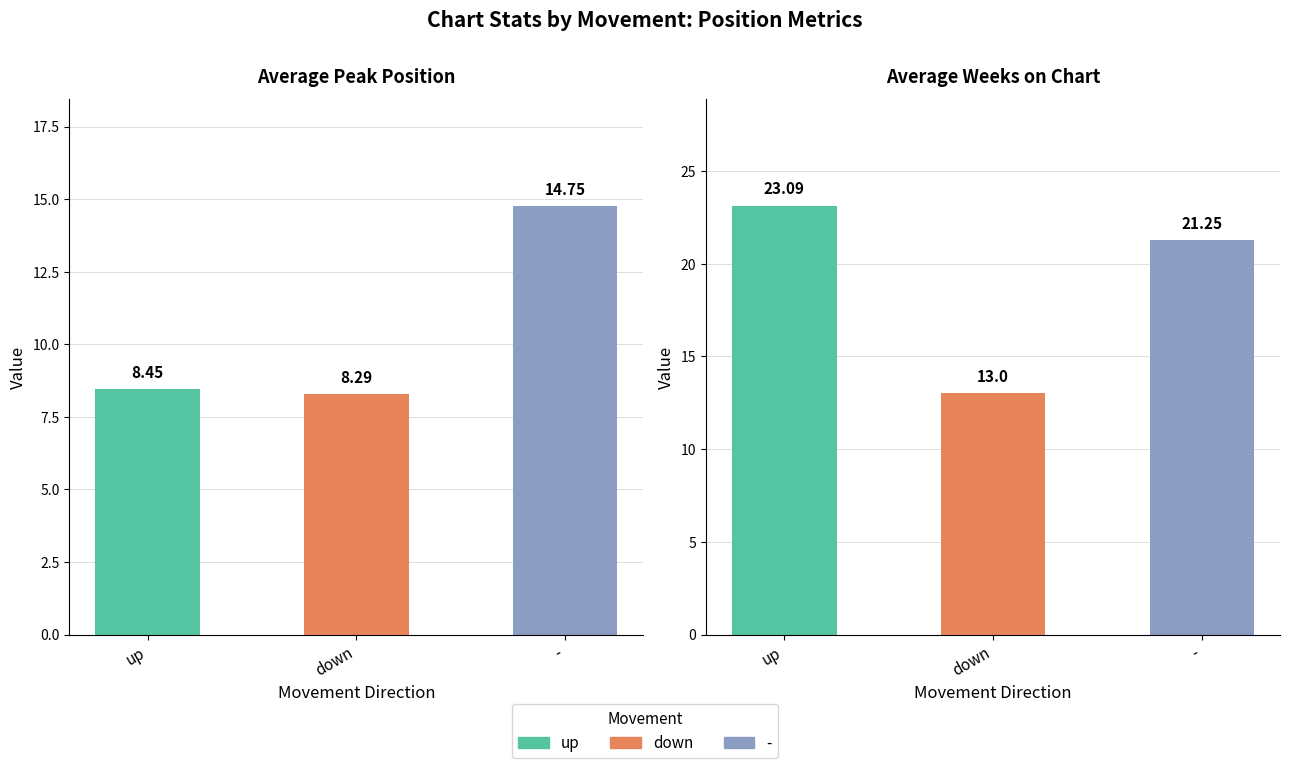

What is the label of the 3rd bar from the right?

up